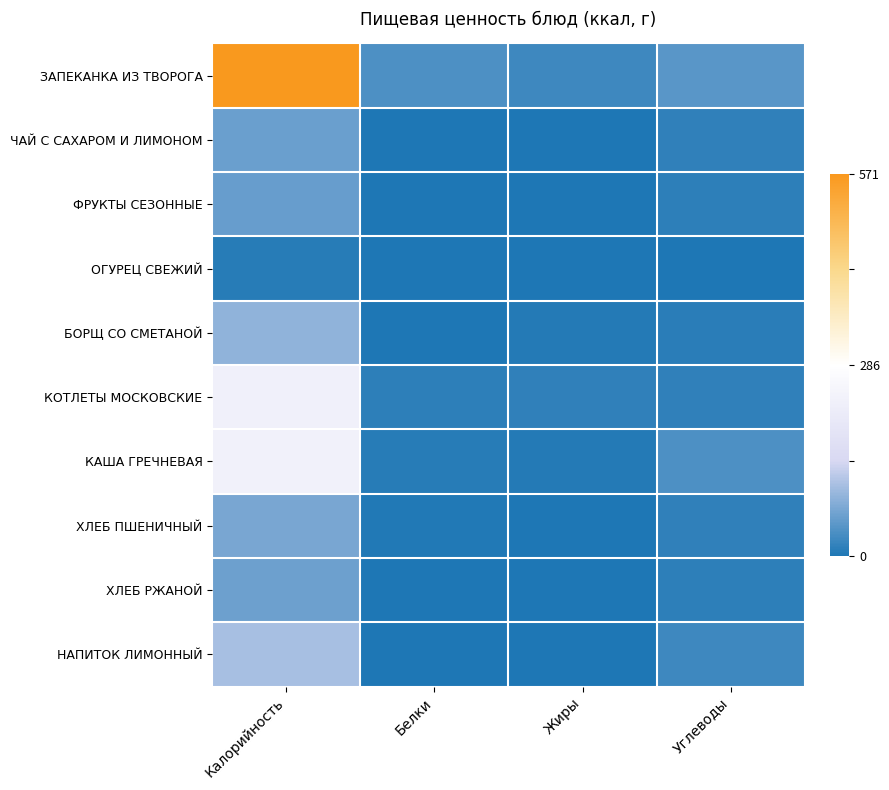

Reading left to right, what are all the values shown in this chart?

ЗАПЕКАНКА ИЗ ТВОРОГА: Калорийность=1.0	Белки=-0.9	Жиры=-0.9	Углеводы=-0.8
ЧАЙ С САХАРОМ И ЛИМОНОМ: Калорийность=-0.8	Белки=-1.0	Жиры=-1.0	Углеводы=-0.9
ФРУКТЫ СЕЗОННЫЕ: Калорийность=-0.8	Белки=-1.0	Жиры=-1.0	Углеводы=-1.0
ОГУРЕЦ СВЕЖИЙ: Калорийность=-1.0	Белки=-1.0	Жиры=-1.0	Углеводы=-1.0
БОРЩ СО СМЕТАНОЙ: Калорийность=-0.7	Белки=-1.0	Жиры=-1.0	Углеводы=-1.0
КОТЛЕТЫ МОСКОВСКИЕ: Калорийность=-0.2	Белки=-1.0	Жиры=-1.0	Углеводы=-0.9
КАША ГРЕЧНЕВАЯ: Калорийность=-0.2	Белки=-1.0	Жиры=-1.0	Углеводы=-0.9
ХЛЕБ ПШЕНИЧНЫЙ: Калорийность=-0.8	Белки=-1.0	Жиры=-1.0	Углеводы=-0.9
ХЛЕБ РЖАНОЙ: Калорийность=-0.8	Белки=-1.0	Жиры=-1.0	Углеводы=-1.0
НАПИТОК ЛИМОННЫЙ: Калорийность=-0.6	Белки=-1.0	Жиры=-1.0	Углеводы=-0.9